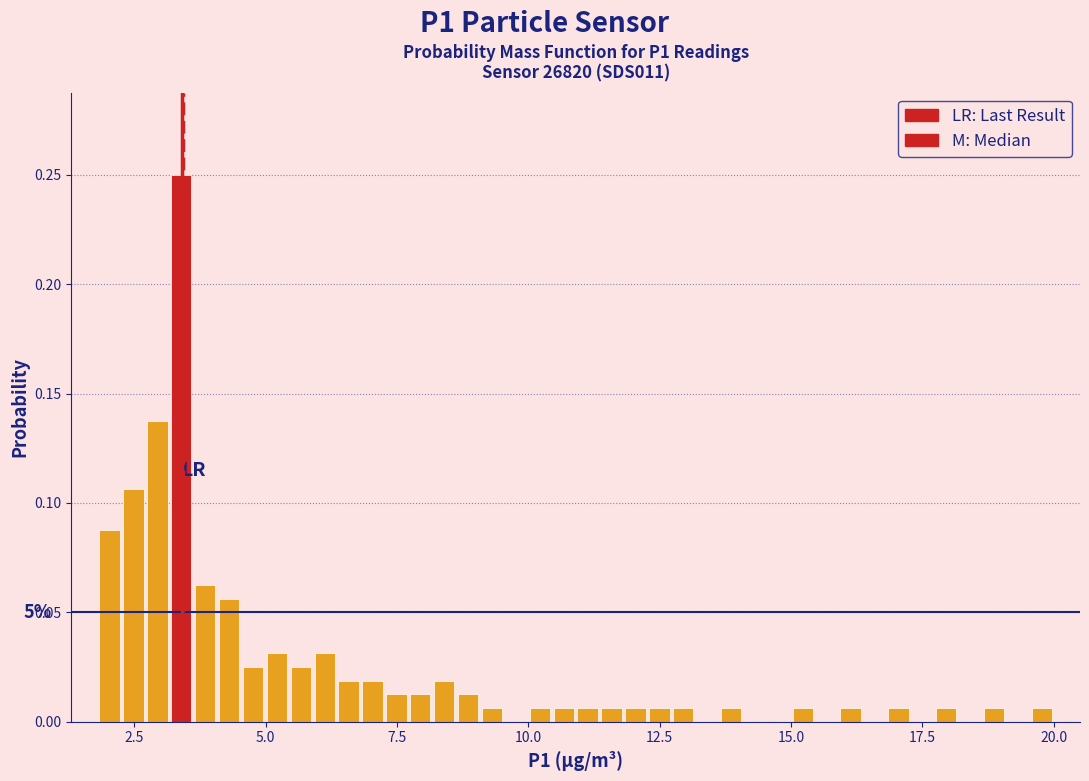

Read against the x-axis, roughly where is the centre of the tallest bar?

3.5